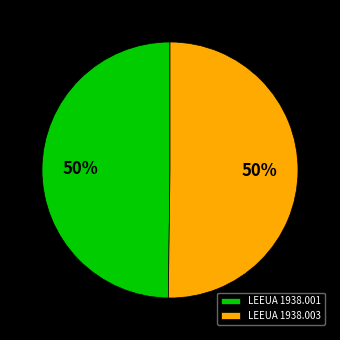

To the nearest percent, what is the average slice percentage?

50%